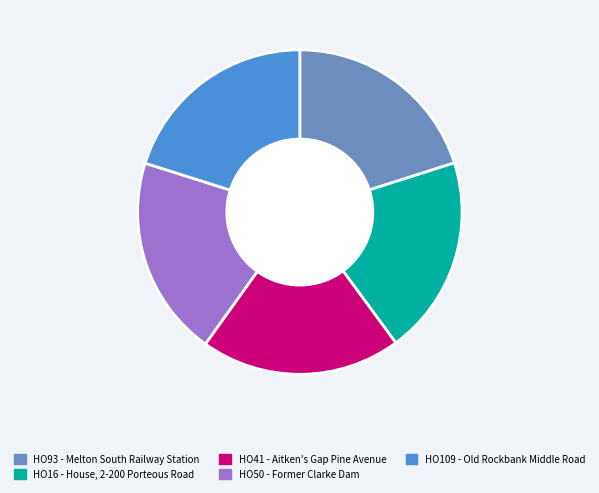

Is HO93 - Melton South Railway Station the majority of the pie?

No